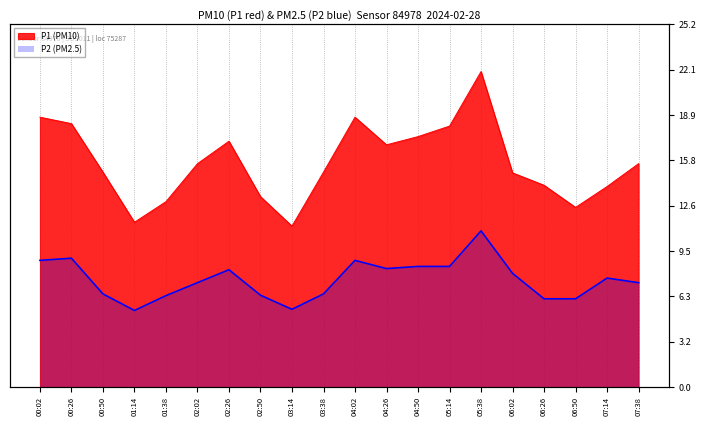

What is the greatest value displayed?

21.9